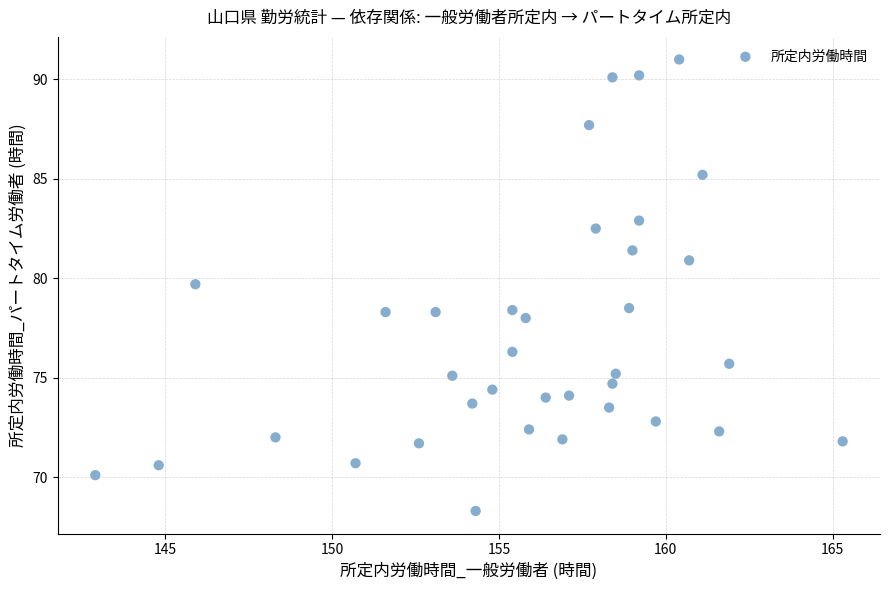

What is the range of X values (max minus min)?

22.4